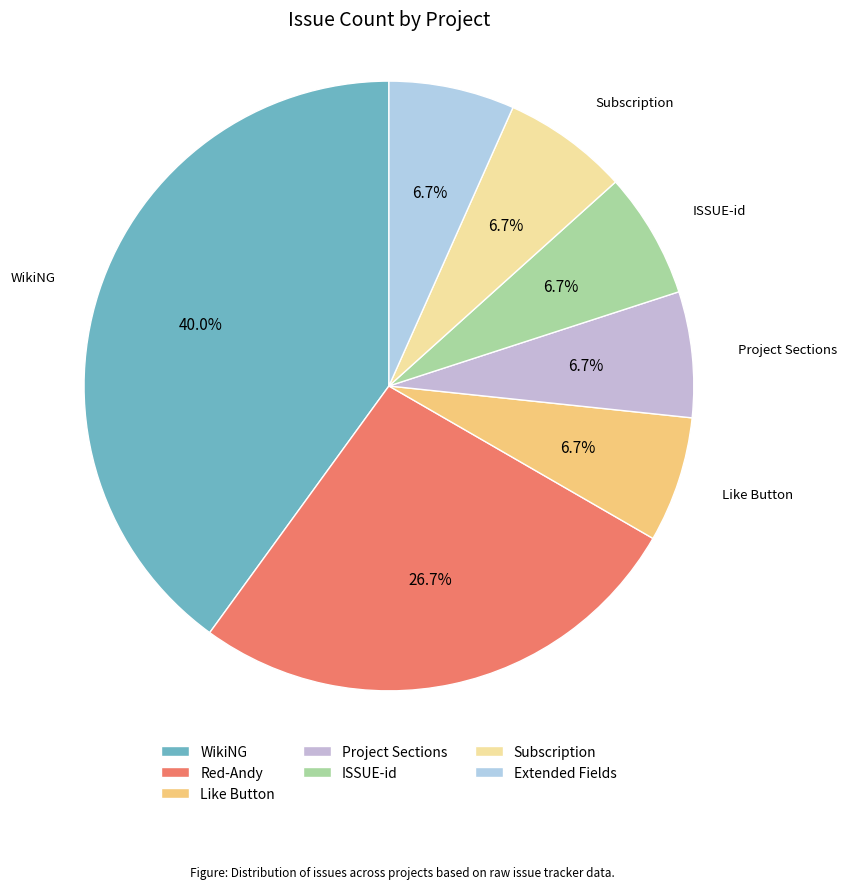

Is the sum of Subscription and ISSUE-id greater than half?

No